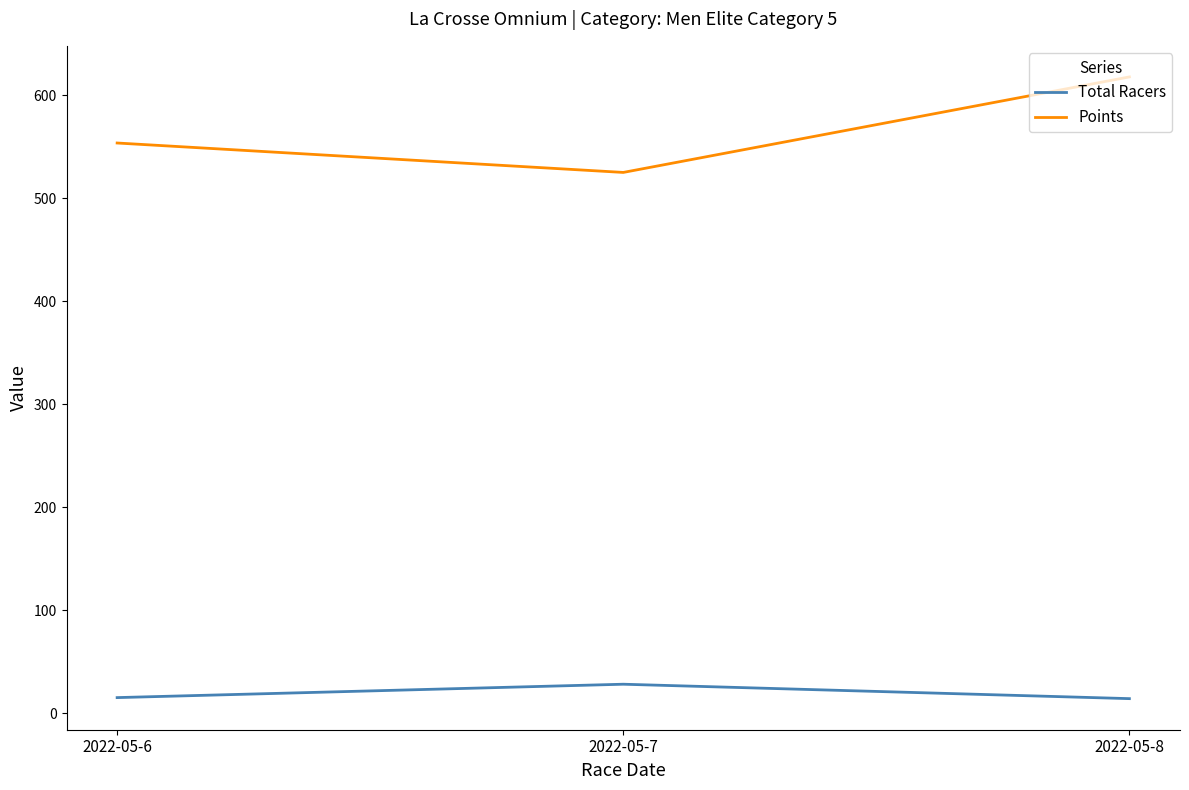

True or false: Total Racers has a value of 15.0 at 2022-05-6.

True